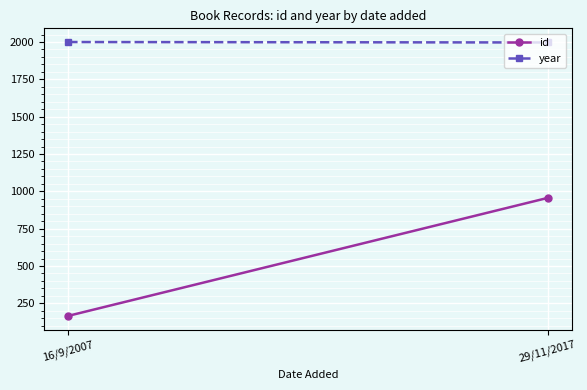

Is it true that year equals 3481 at 29/11/2017?

False